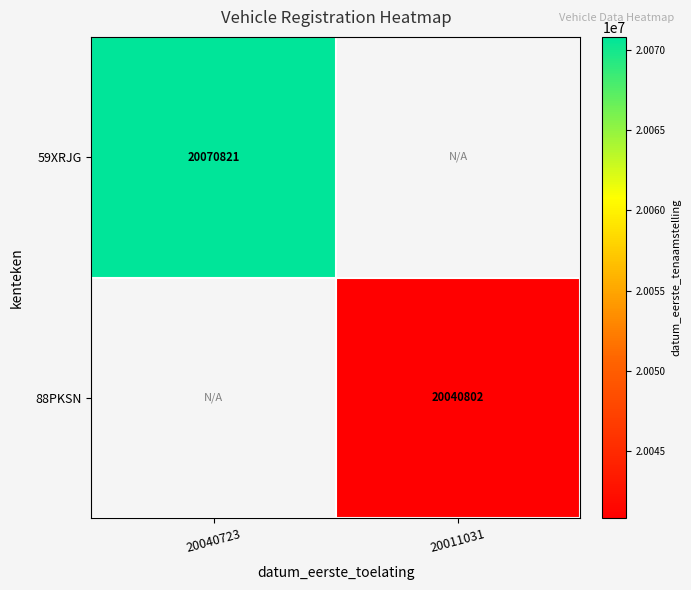

True or false: 88PKSN has a value of 26819572 at 20011031.

False